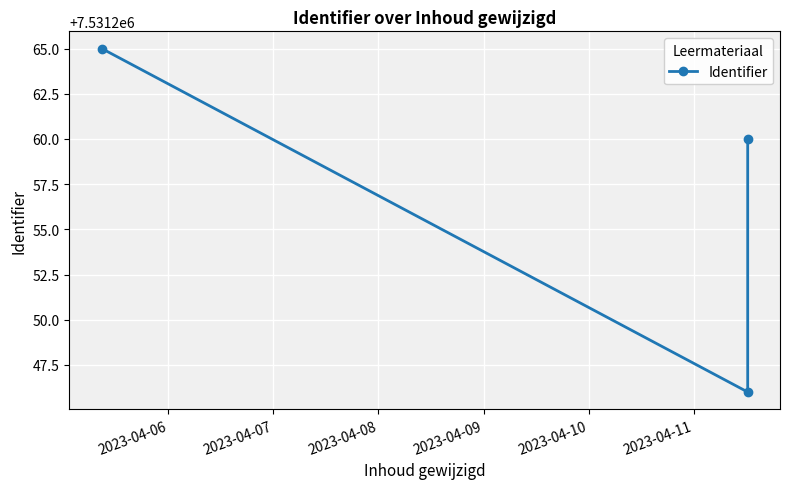

True or false: the data shows 13070780 at 2023-04-08.

False